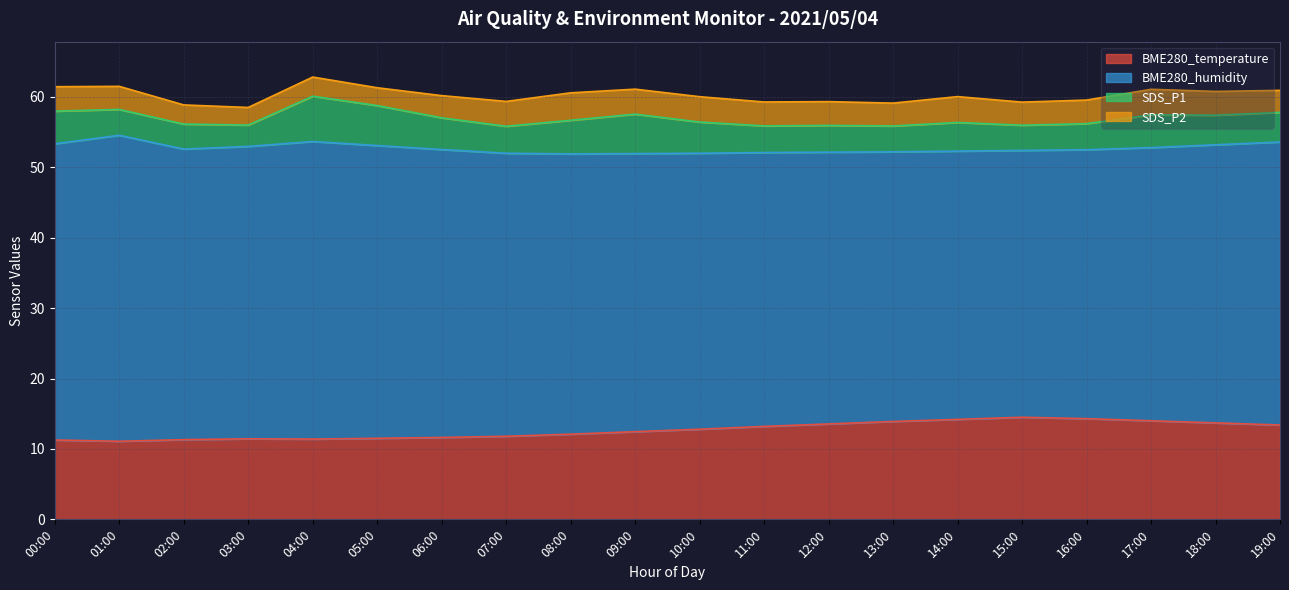

Which category has the highest value in the SDS_P1 series?

04:00